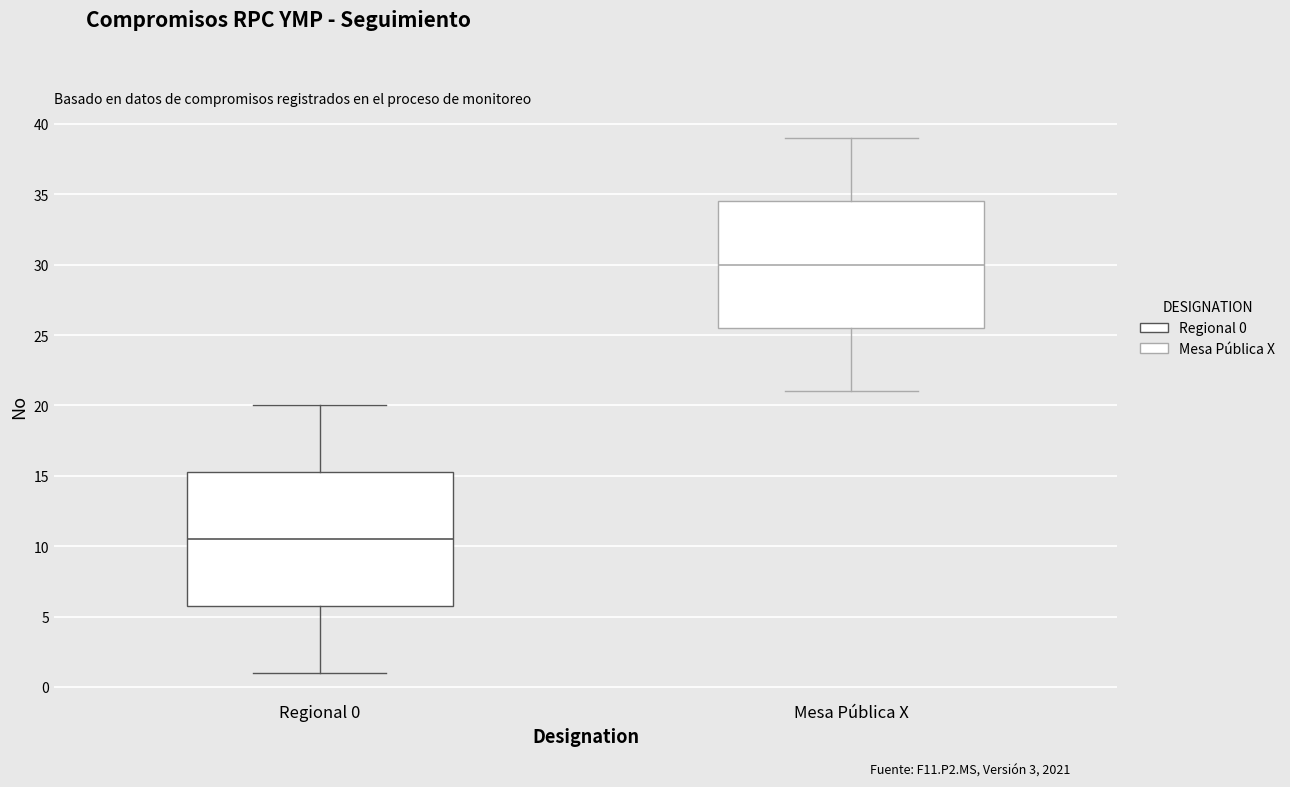

Reading left to right, transcribe this box plot: for each box, give where its median line is, the range the box spans, and where its two whiskers end, as read against the y-axis. The values are not printed on the chart, so give them approximately, as read against the axis.

Regional 0: median 10.5, box 6.0 to 15.5, whiskers 1.0 to 20.0
Mesa Pública X: median 30.0, box 25.5 to 34.5, whiskers 21.0 to 39.0